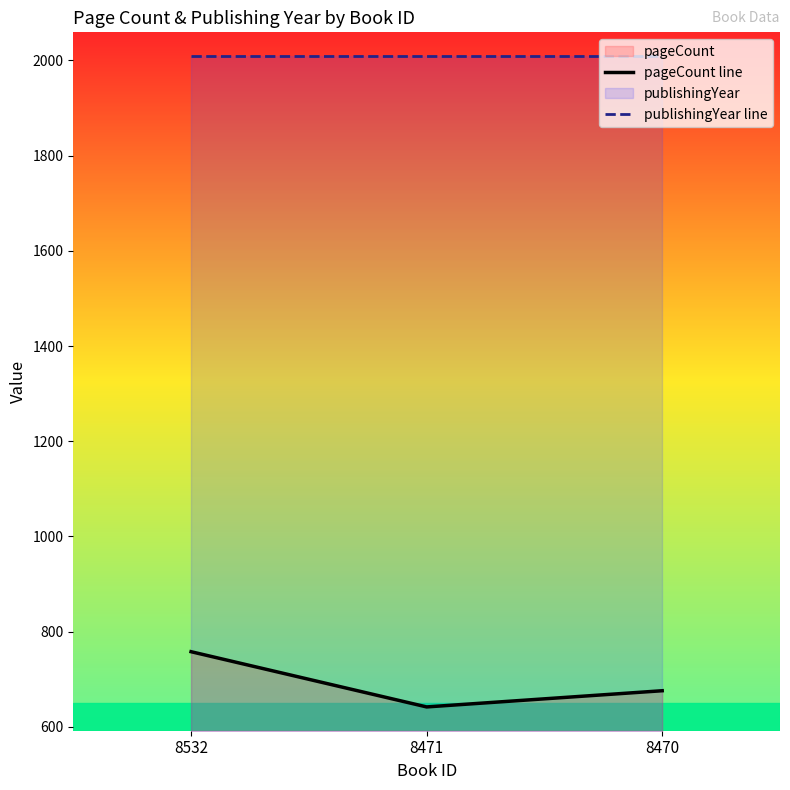

What is the sum of the publishingYear line values at 8532 and 8471?

4018